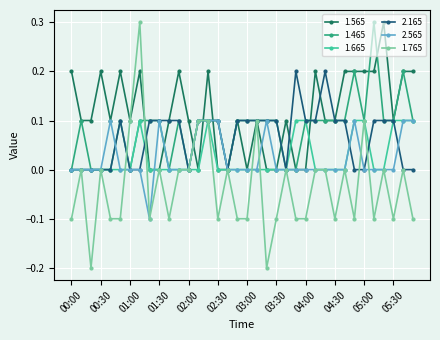

True or false: 1.565 has more than 2 interior local peaks.

True